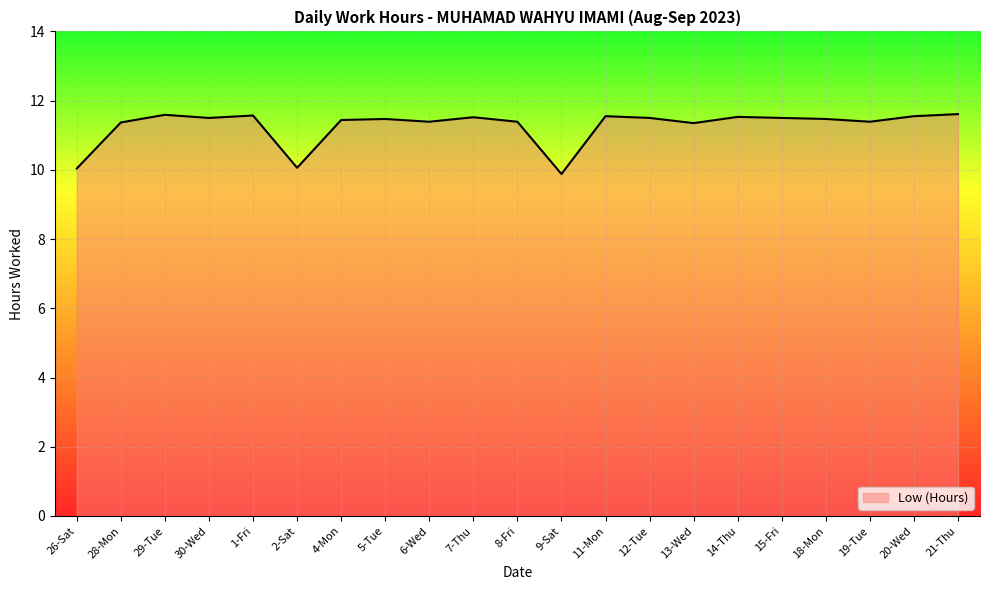

What position from the left is 18-Mon?

18